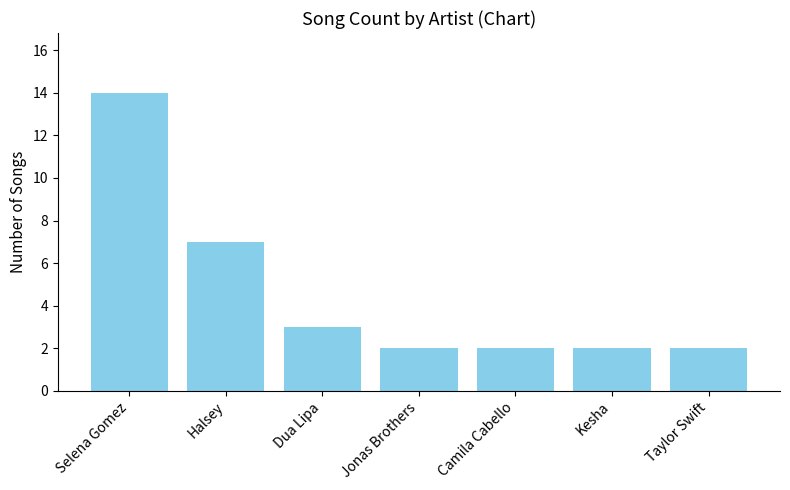

What is the label of the 4th bar from the right?

Jonas Brothers